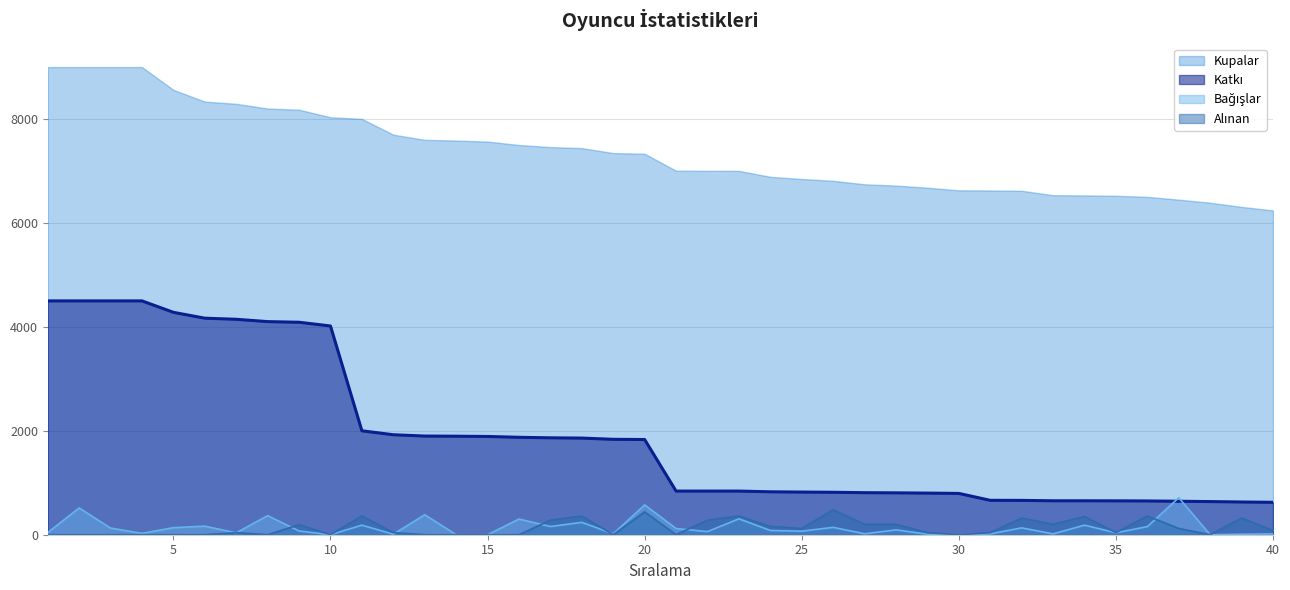

At which category does Alınan reach its first local valley?

8